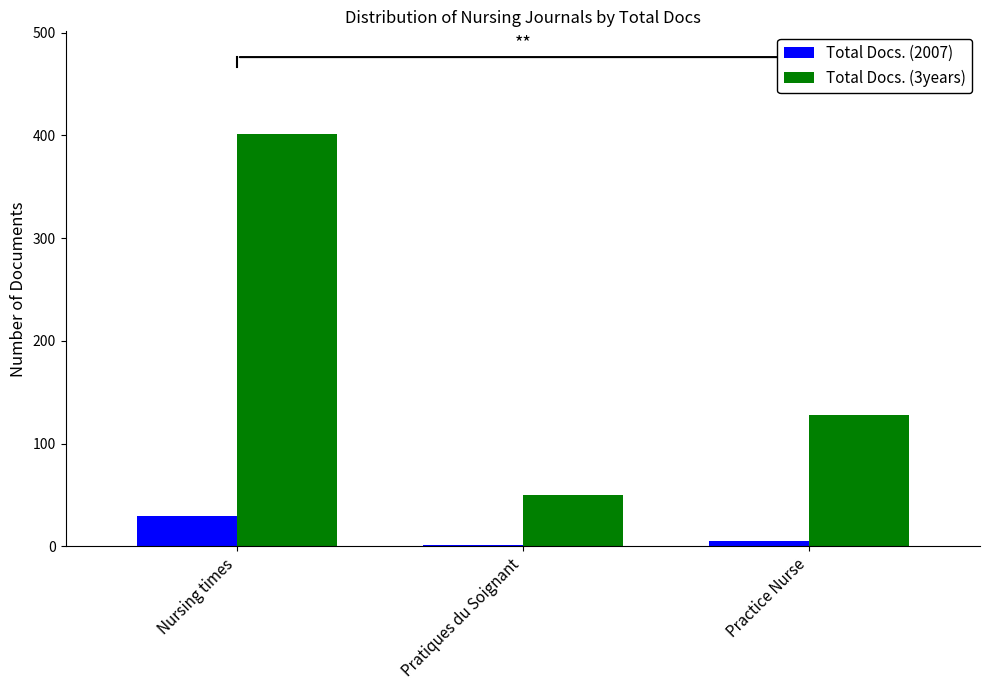

How many groups of bars are there?

3